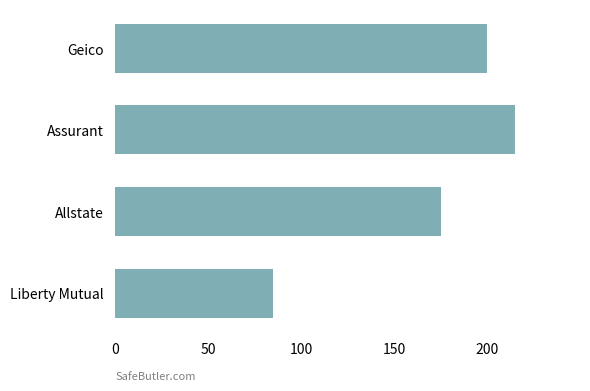

What is the ratio of the value at Geico to the value at Liberty Mutual?

2.4